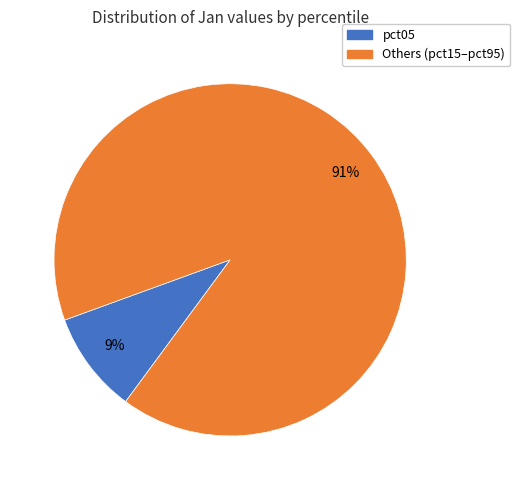

How many slices are in this pie chart?

2